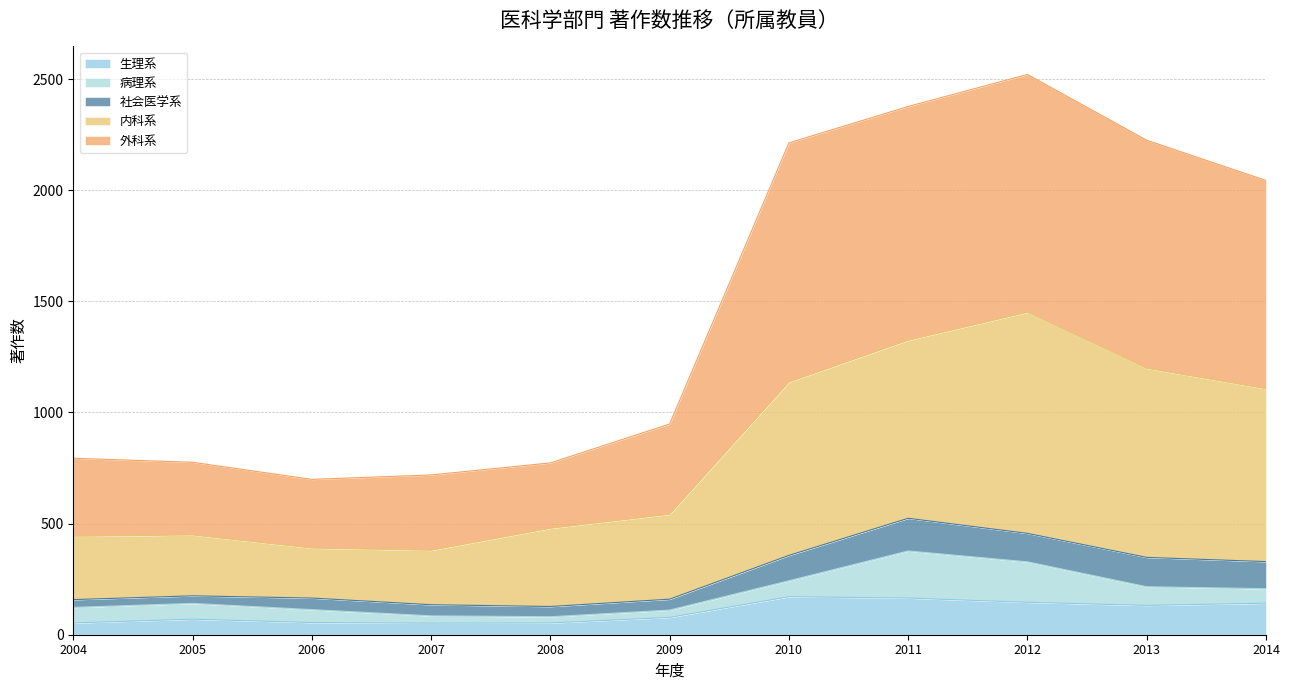

What is the value of the 生理系 point at the 3rd from the left?

55